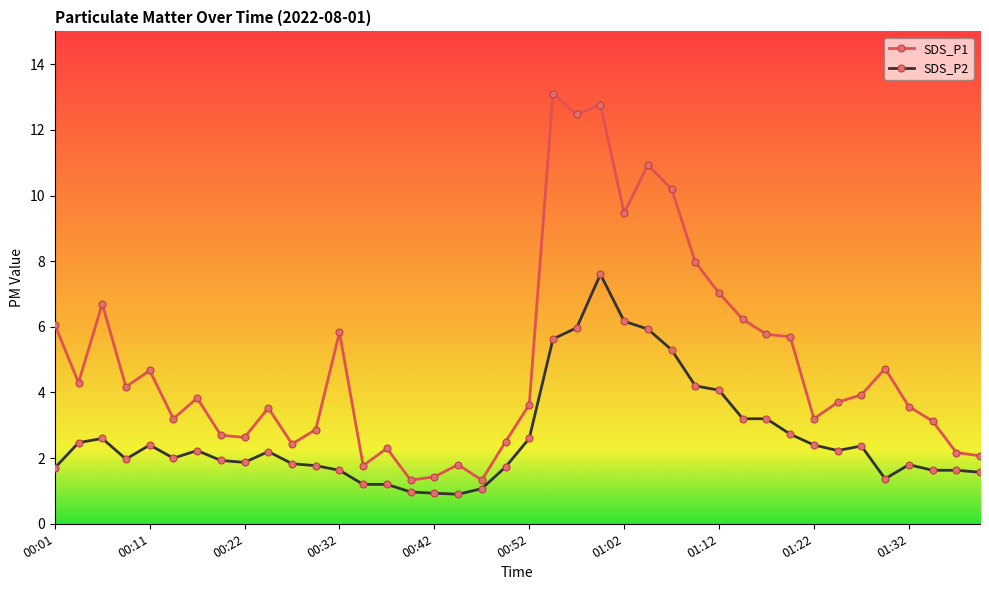

List the series in order of their peak value, highest first.

SDS_P1, SDS_P2